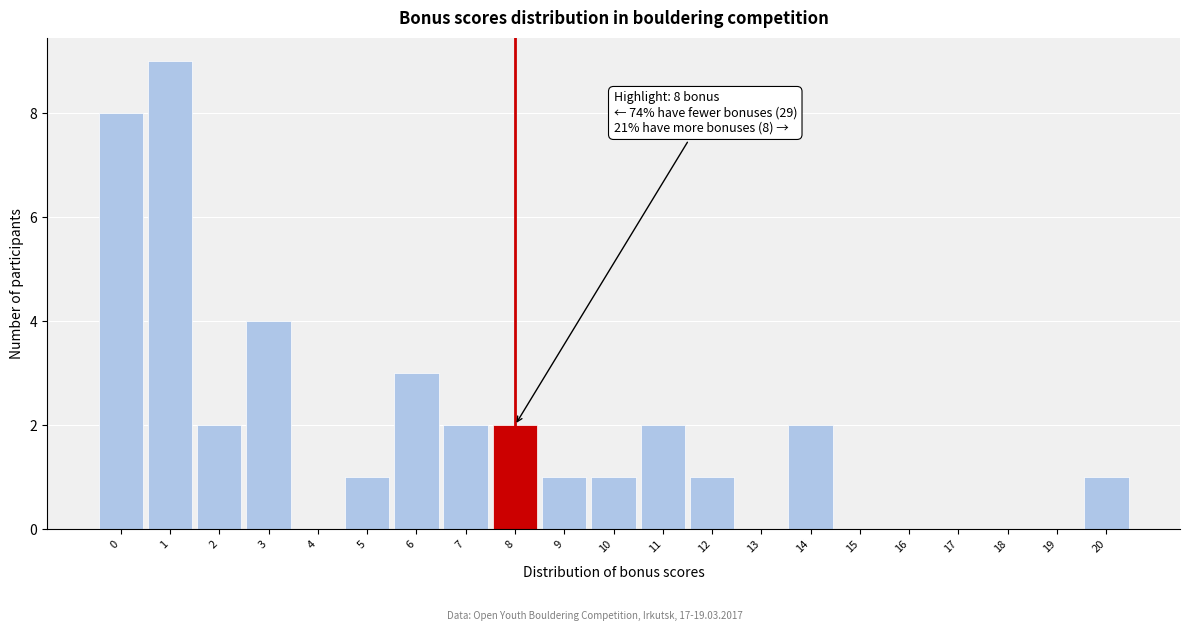

Which range on the x-axis has the tallest bar?

0.5 to 1.5